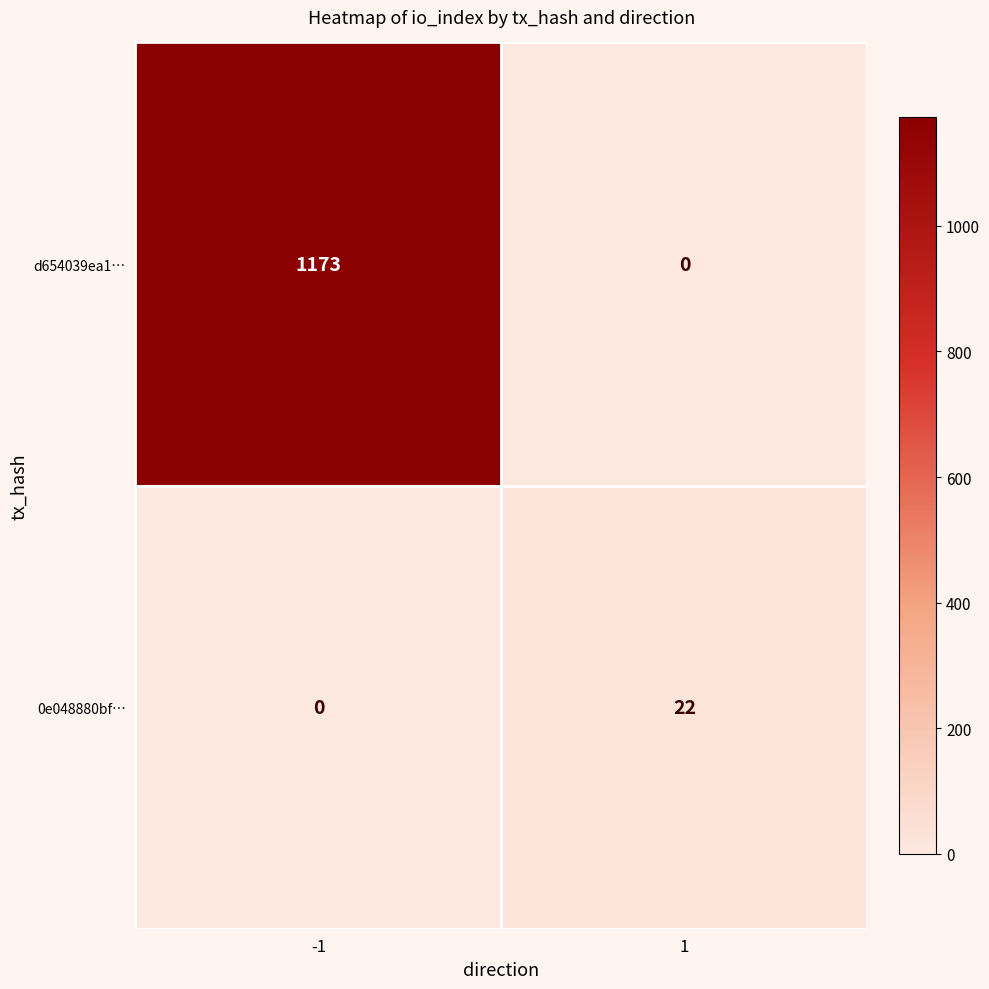

True or false: 0e048880bf… has a value of 34 at 1.

False